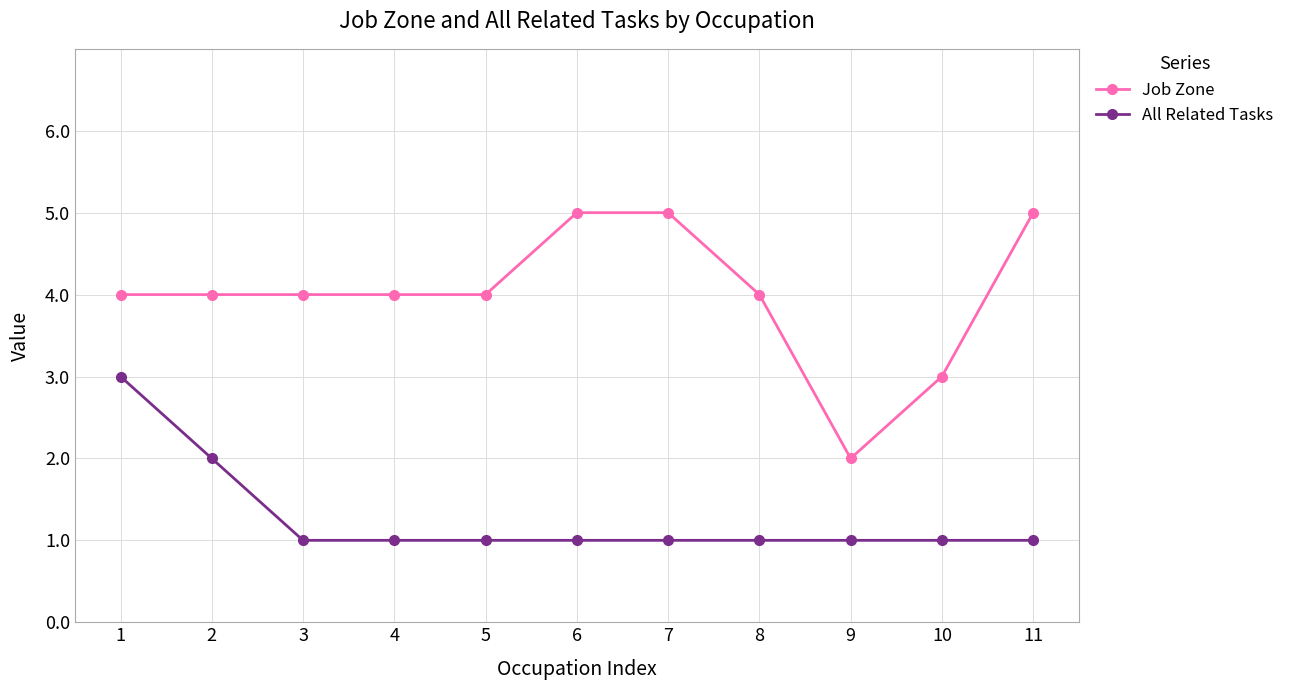

What is the difference between the maximum and second lowest values in the Job Zone series?

2